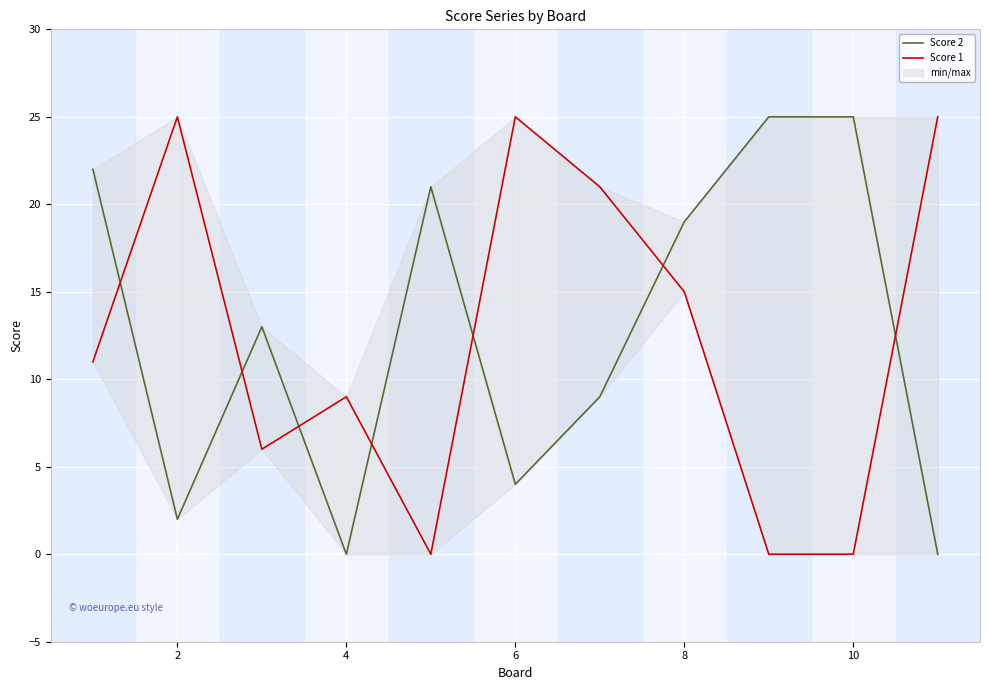

True or false: Score 2 has more than 1 interior local peaks.

True